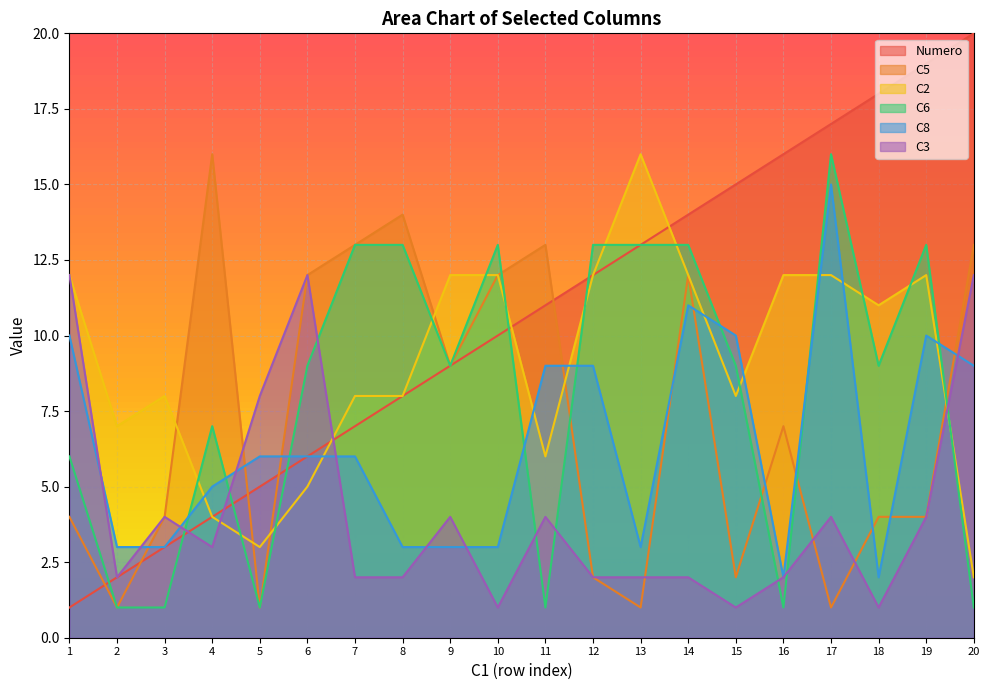

At which label does C8 first exceed 6?

1